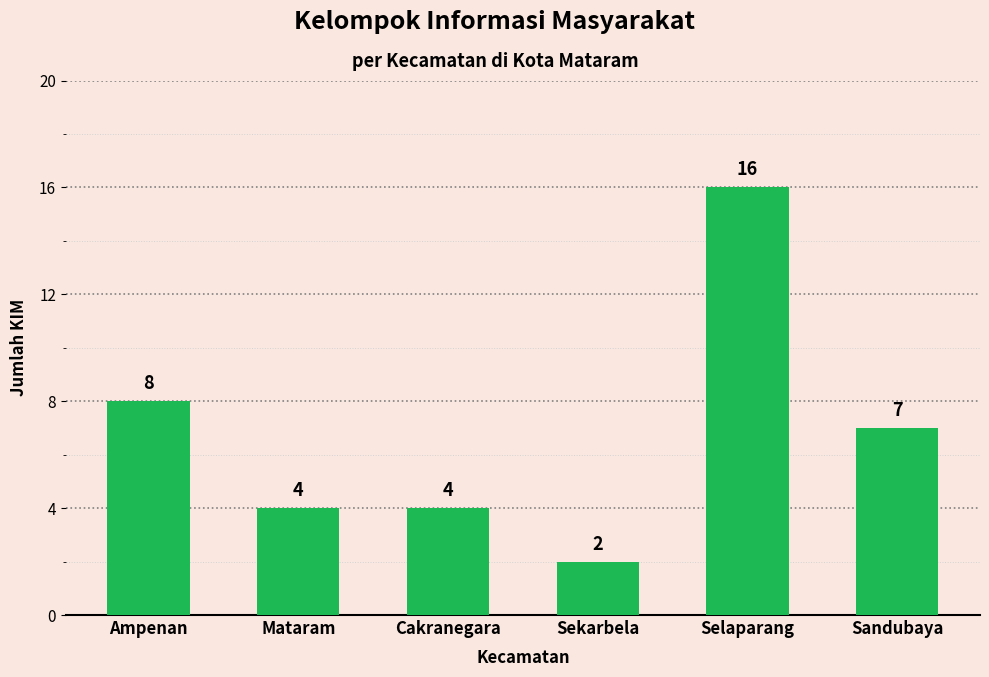

What is the minimum value shown in the chart?

2